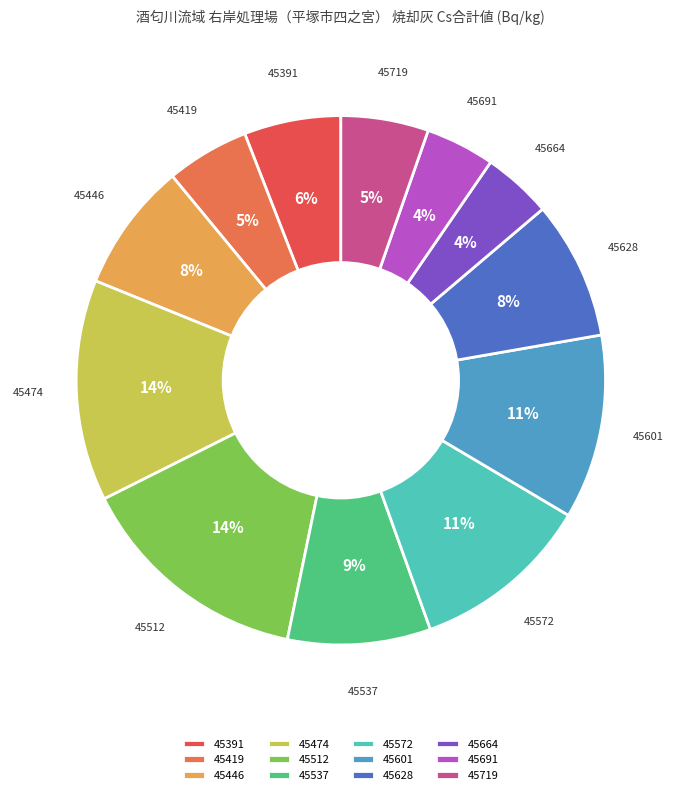

Combined, do 45474 and 45719 account for over 50%?

No